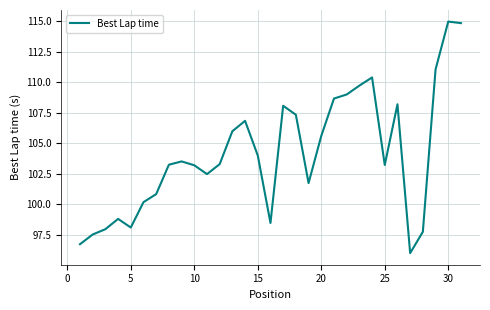

How many lines are shown in the chart?

1